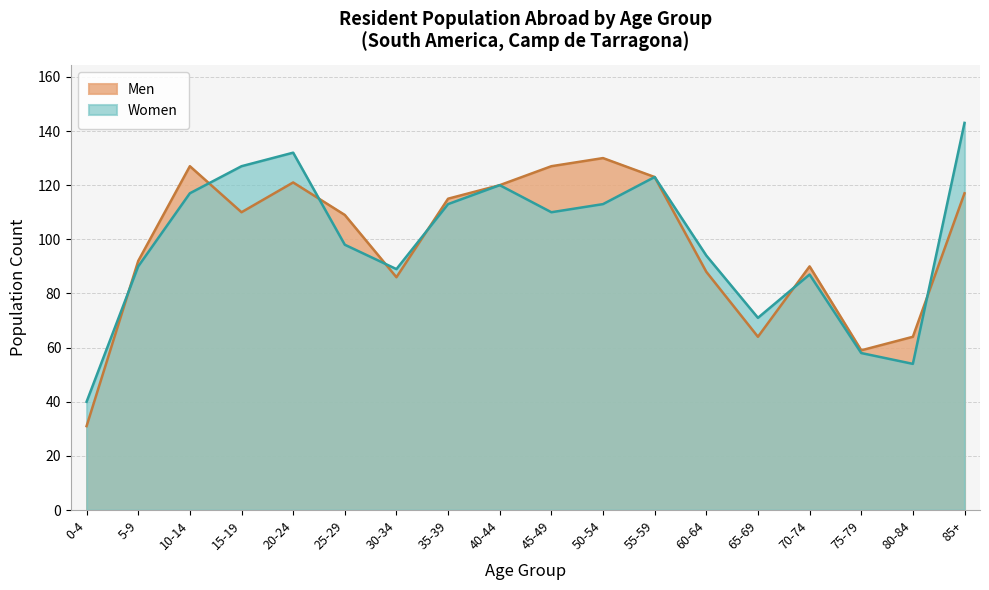

What is the sum of all Women values?

1779